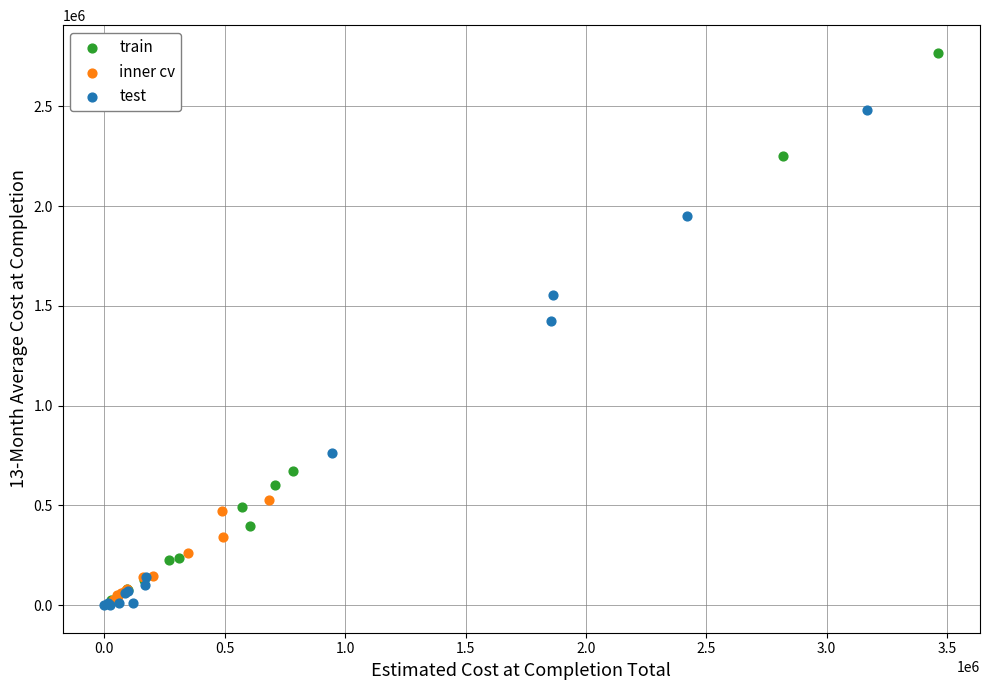

Which series has the largest Y range (max minus min)?

train